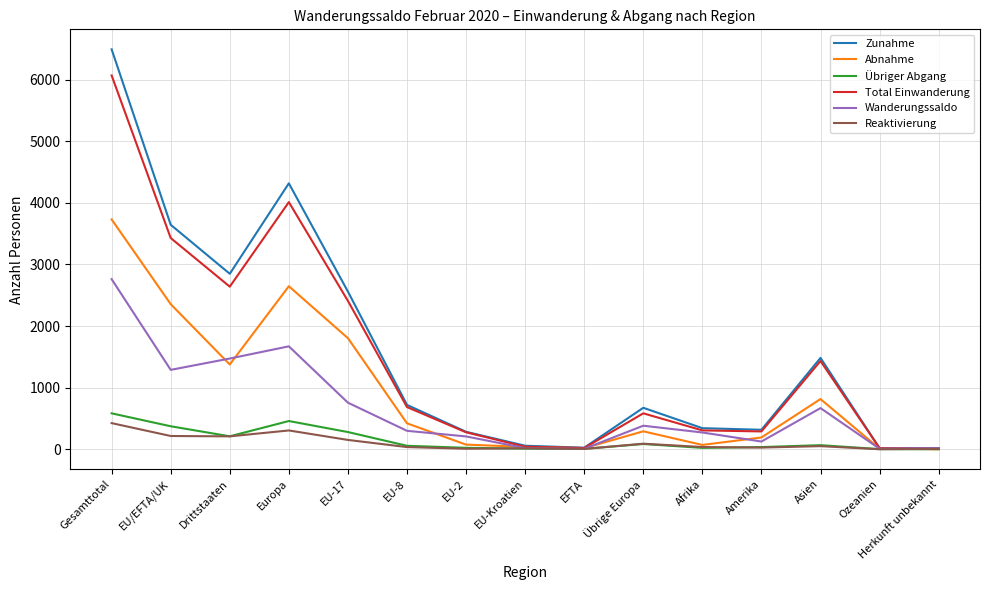

At which category is the sum across all series the highest?

Gesamttotal